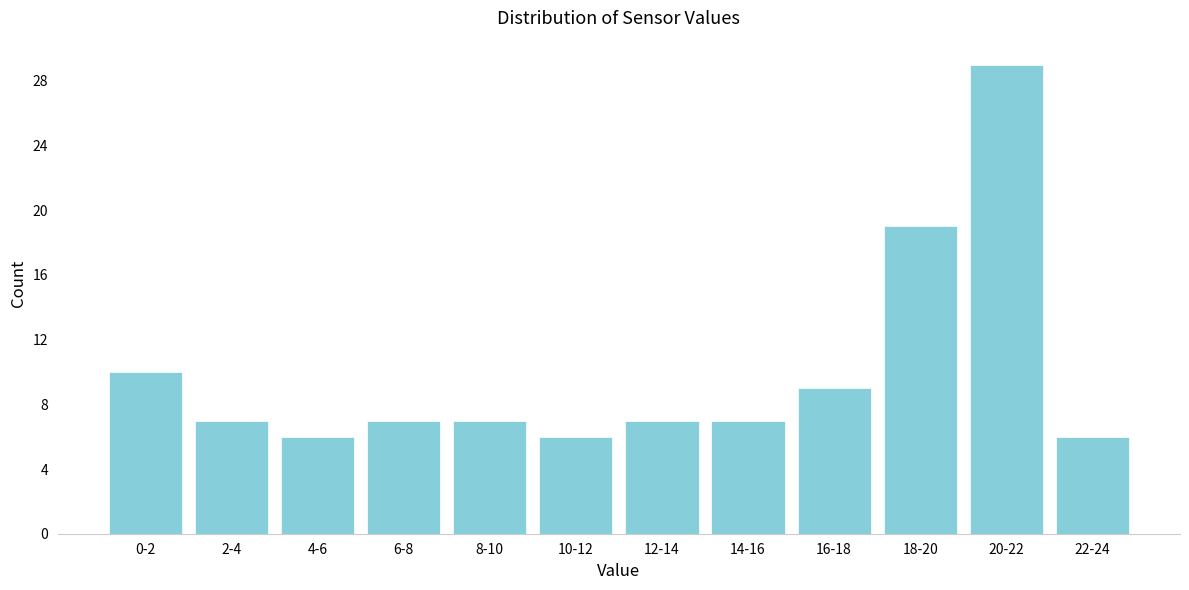

Reading left to right, transcribe all the data shown in this chart.

10	7	6	7	7	6	7	7	9	19	29	6